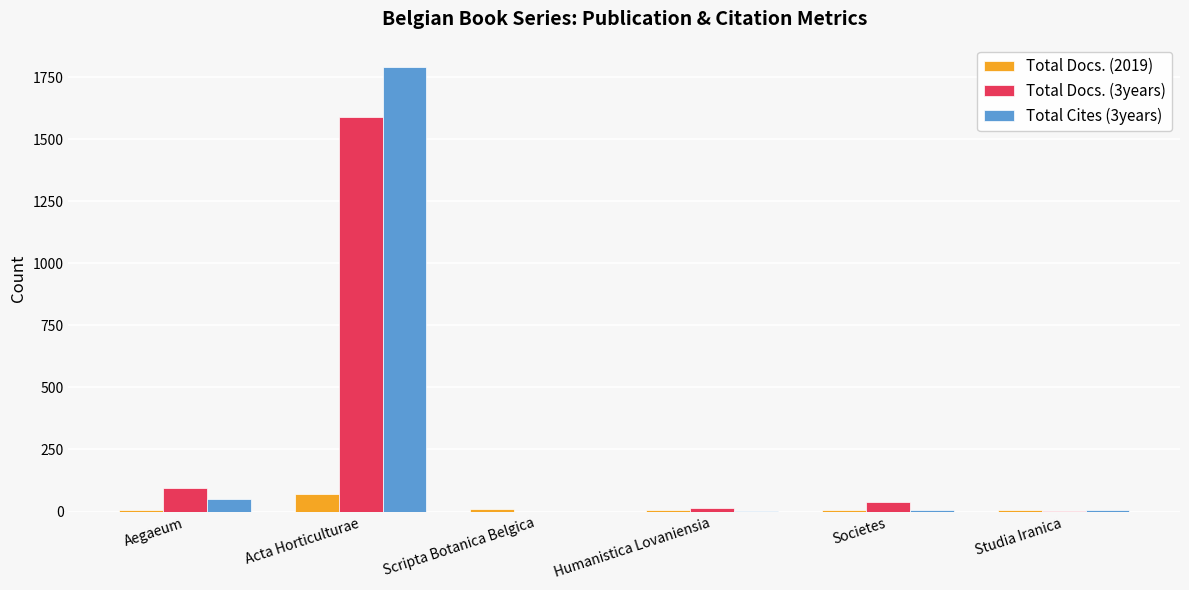

Which category has the highest value in the Total Cites (3years) series?

Acta Horticulturae